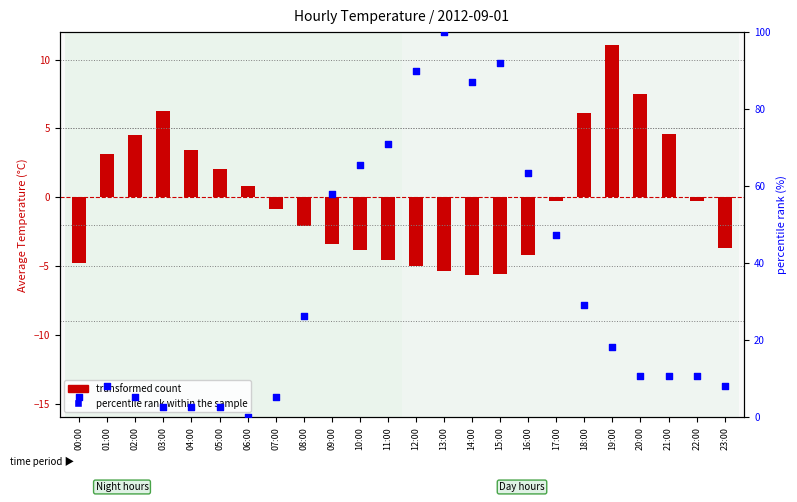

At which category is the sum across all series the highest?

13:00